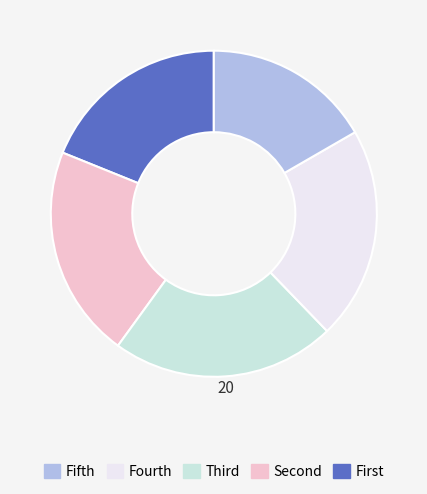

Does any single category account for the majority?

No